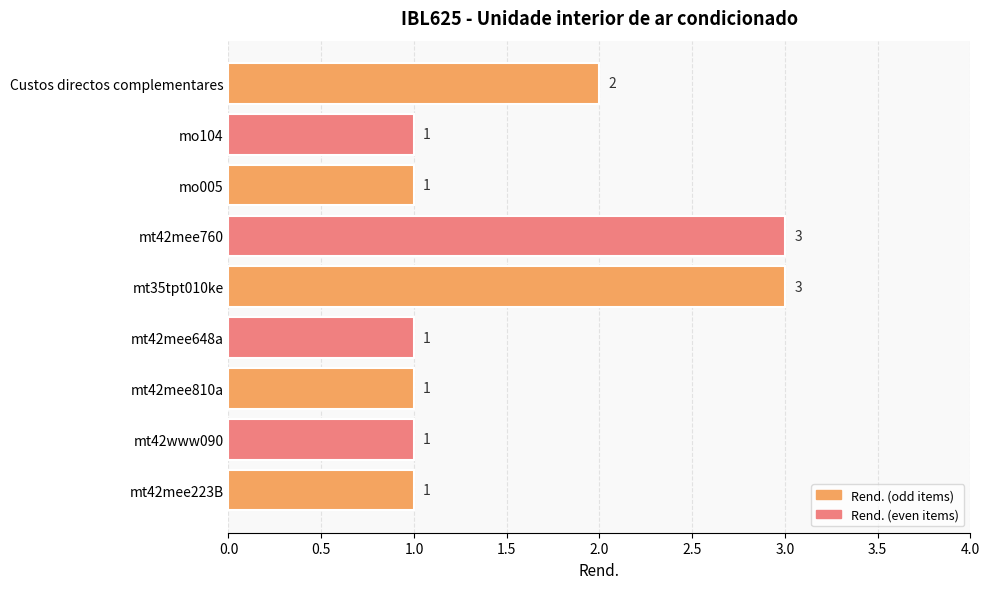

Reading top to bottom, what are all the values shown in this chart?

2	1	1	3	3	1	1	1	1